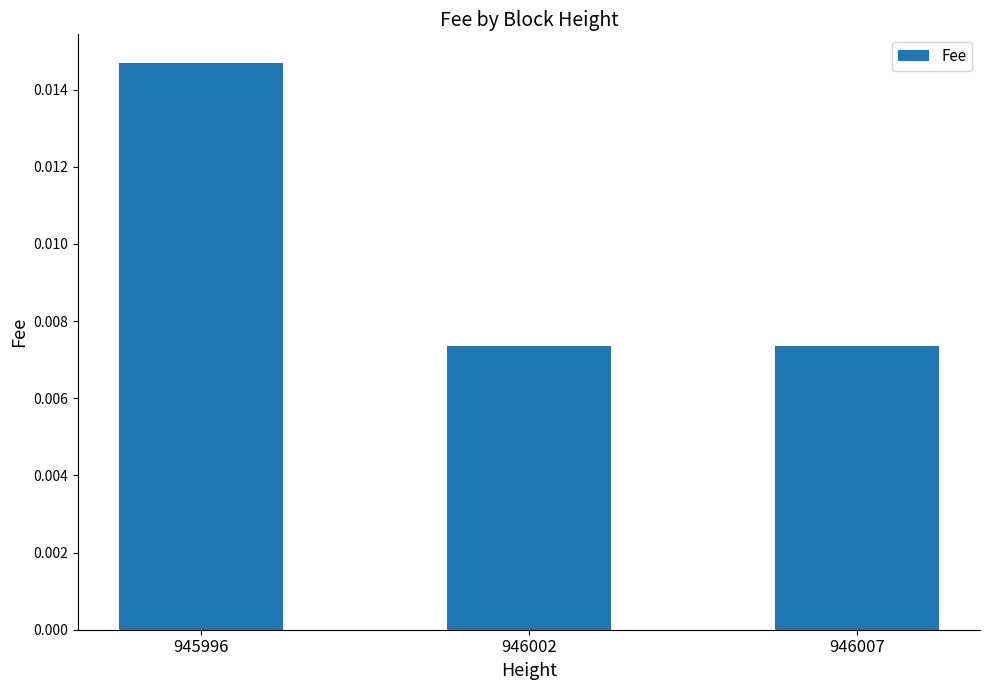

How many values are between 0 and 1?

3